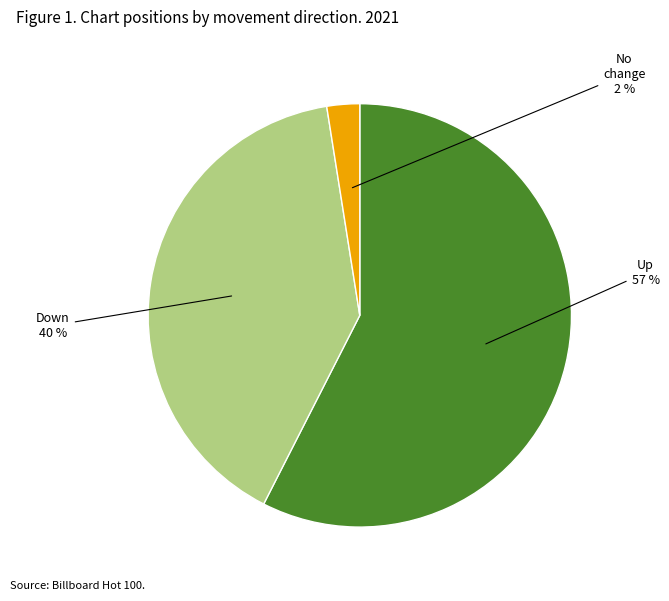

Does any single category account for the majority?

Yes